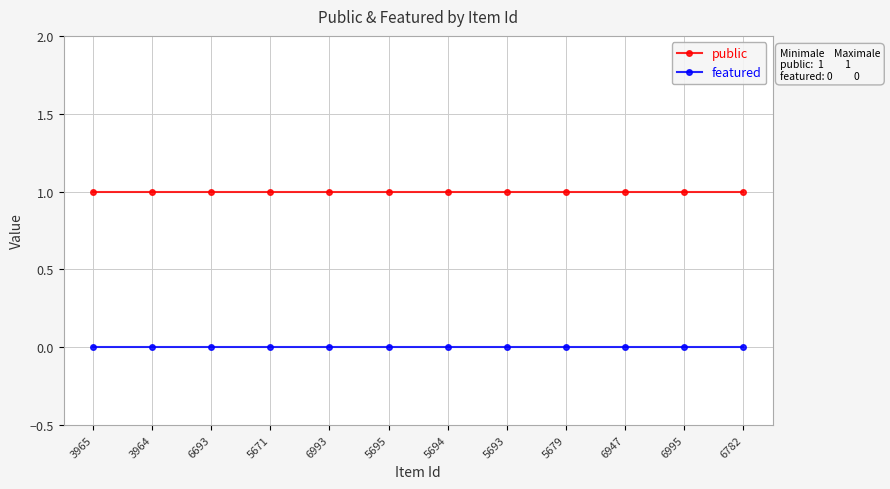

Reading left to right, what are all the values shown in this chart?

public: 3965=1	3964=1	6693=1	5671=1	6993=1	5695=1	5694=1	5693=1	5679=1	6947=1	6995=1	6782=1
featured: 3965=0	3964=0	6693=0	5671=0	6993=0	5695=0	5694=0	5693=0	5679=0	6947=0	6995=0	6782=0